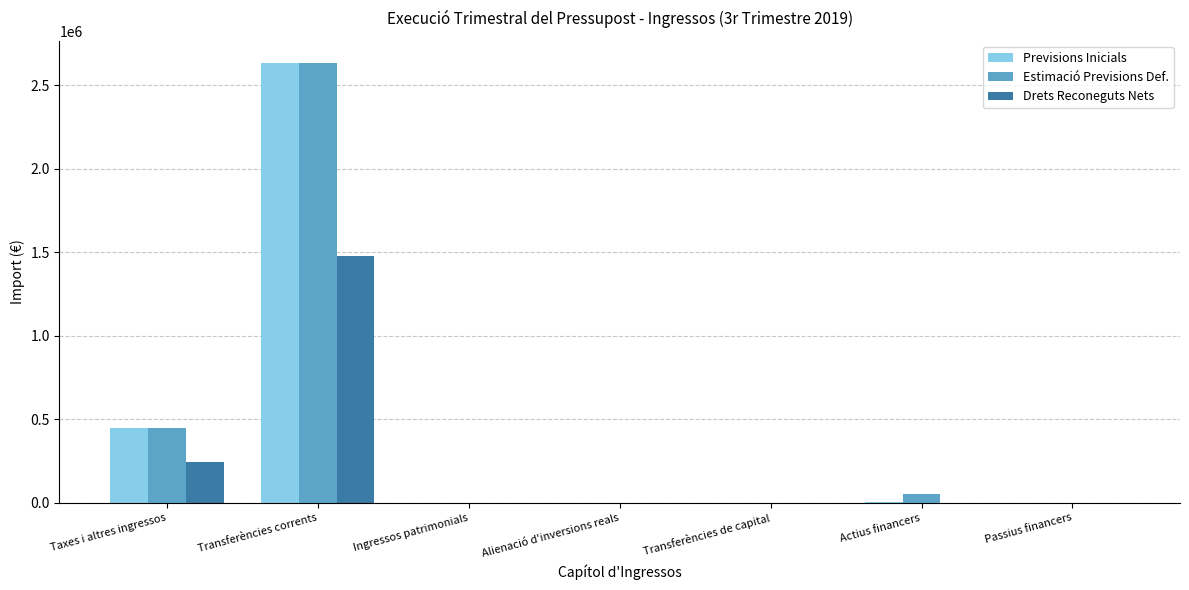

Which category has the highest value in the Drets Reconeguts Nets series?

Transferències corrents